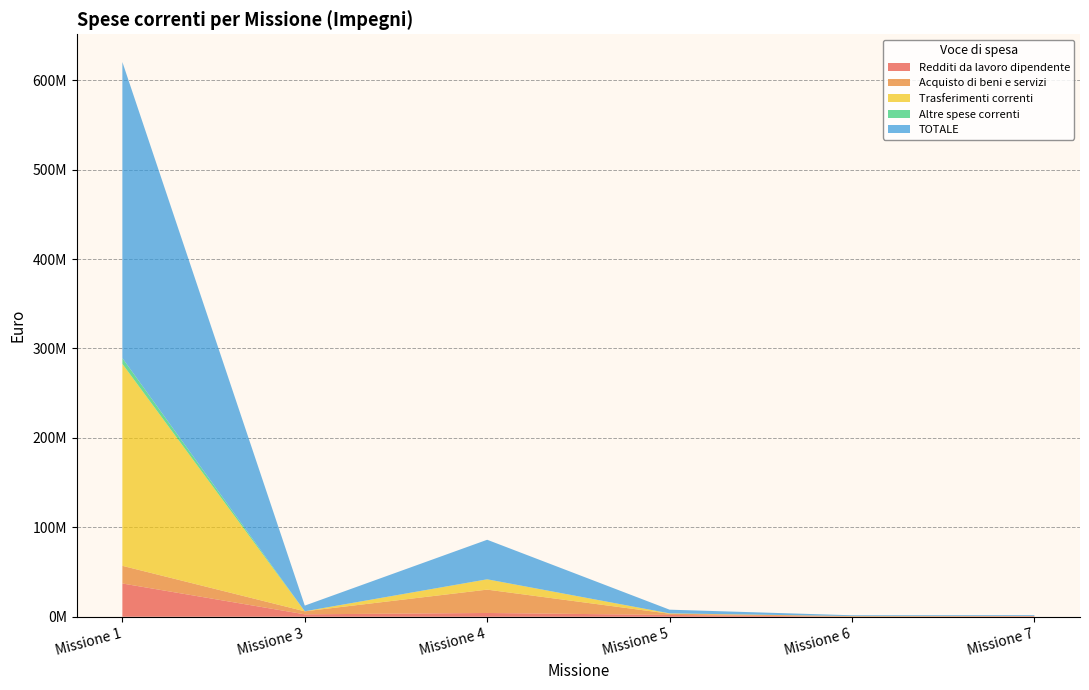

Reading left to right, list all the values displayed in this chart.

Redditi da lavoro dipendente: 37202817.0	2724394.2	4233747.9	2042572.0	53277.6	602368.0
Acquisto di beni e servizi: 19755053.2	3371216.0	26106421.5	1361679.4	699666.9	190887.5
Trasferimenti correnti: 225798318.2	51043.8	11495642.0	392396.6	20635.0	66680.0
Altre spese correnti: 6471687.0	0.0	71253.1	3892.3	23258.5	0.0
TOTALE: 331045555.8	6334897.5	44191114.6	4123277.7	863906.3	899761.7